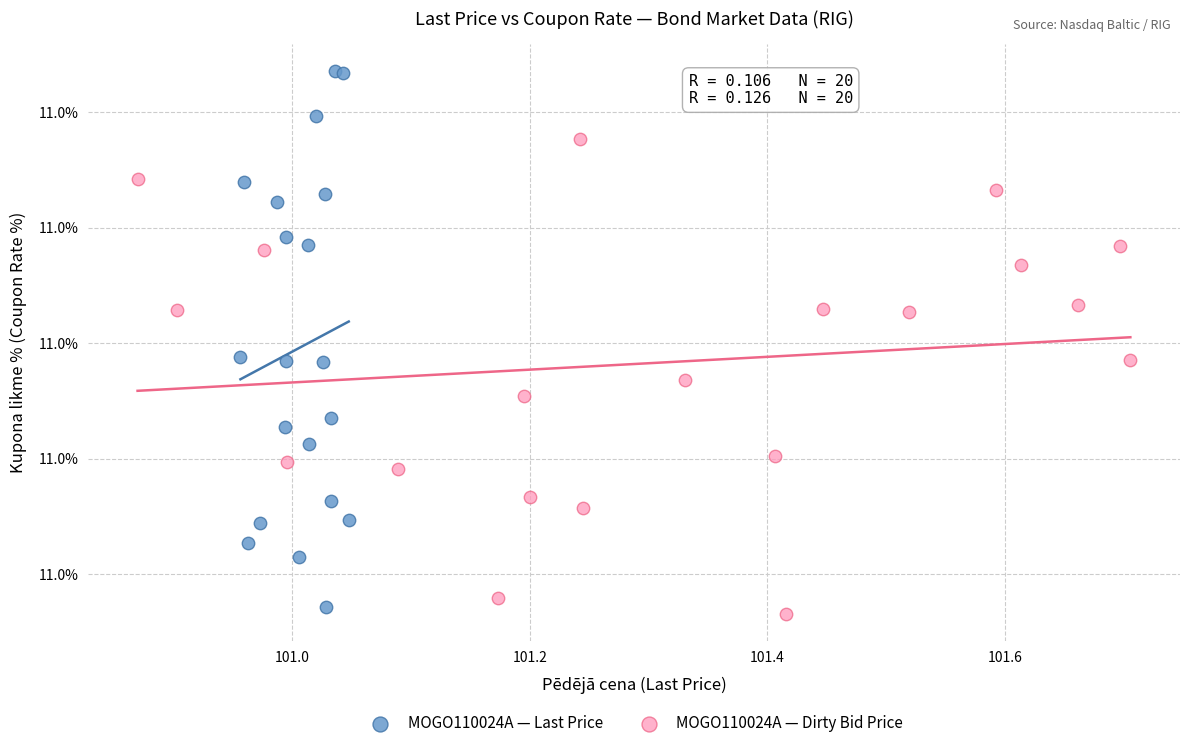

Which series reaches the maximum Y coordinate?

MOGO110024A — Last Price